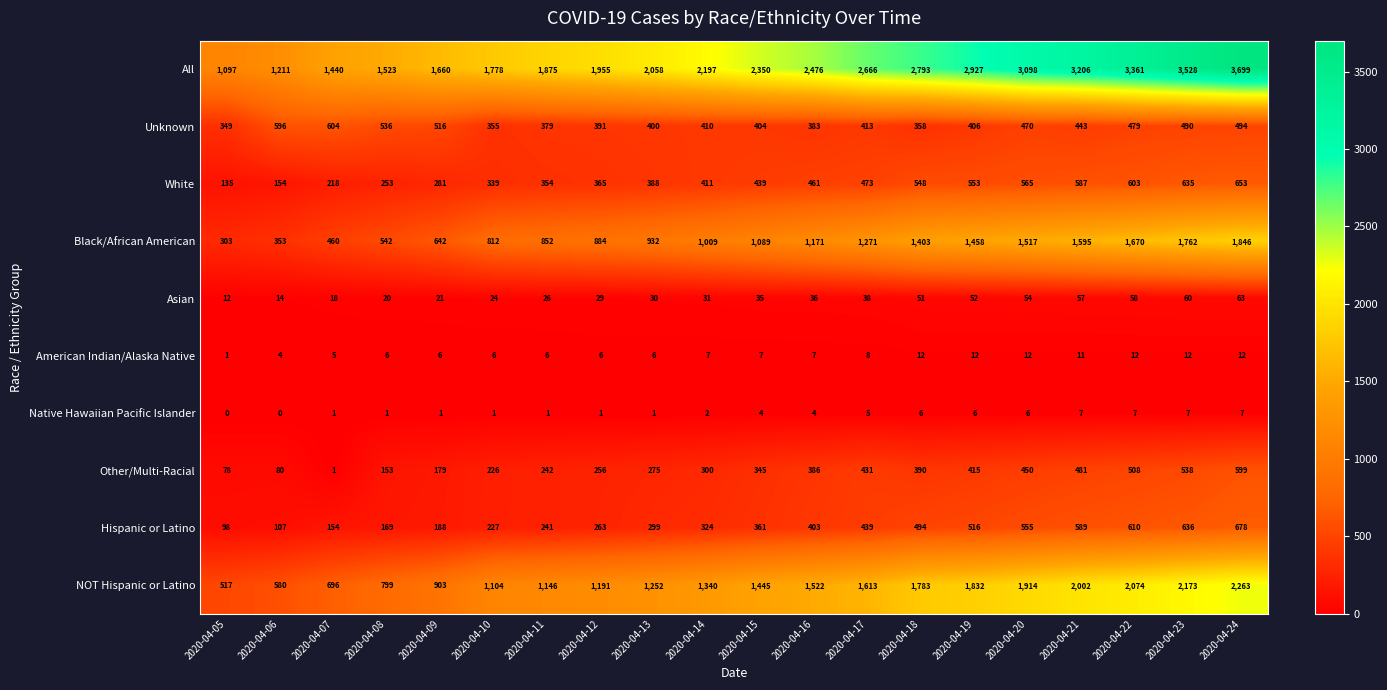

Which category has the highest value in the NOT Hispanic or Latino series?

2020-04-24